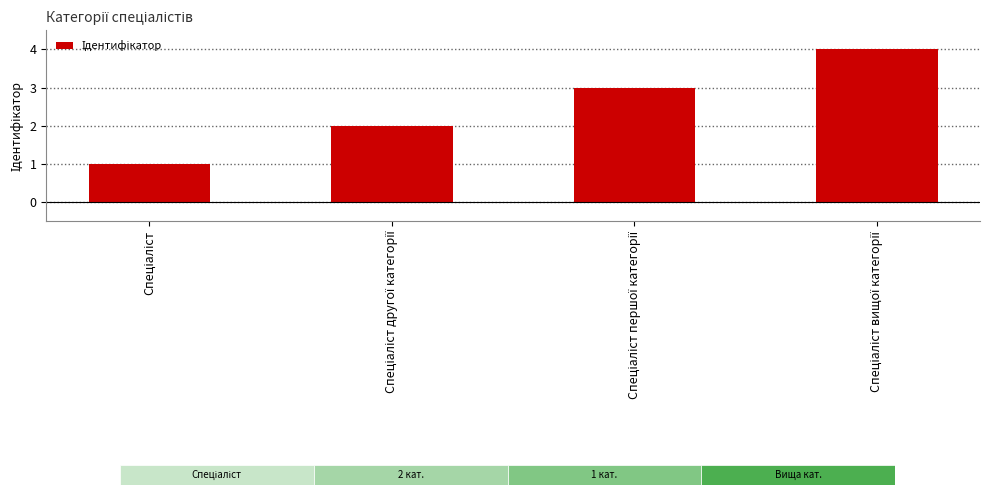

What is the sum of all values?

10